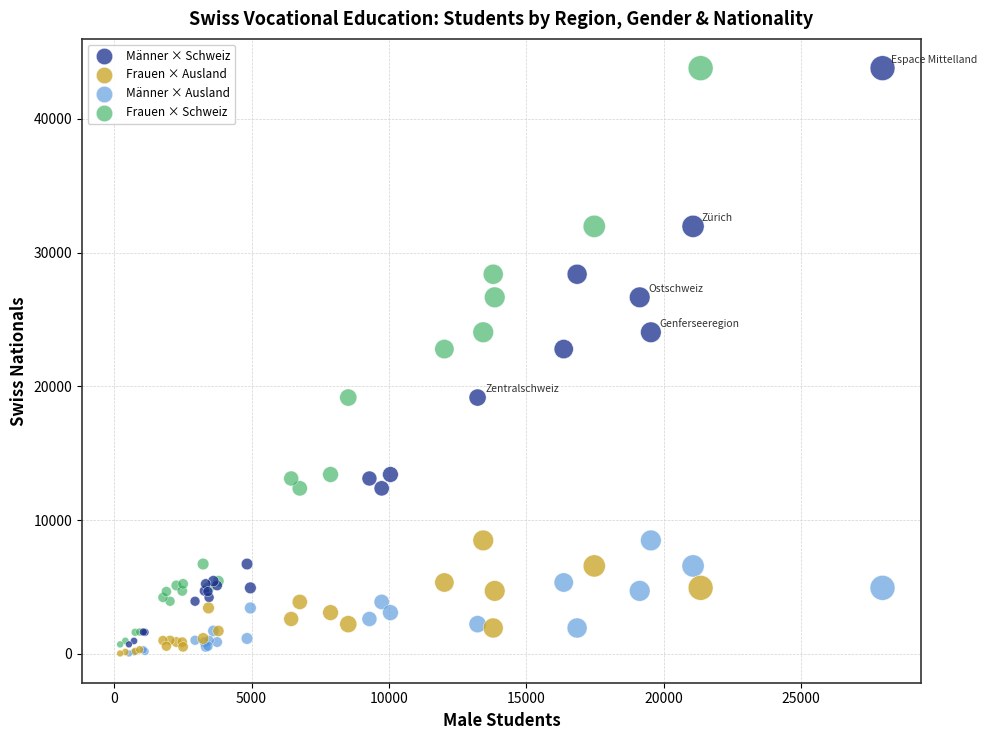

What are all the series names shown in the legend?

Männer × Schweiz, Frauen × Ausland, Männer × Ausland, Frauen × Schweiz